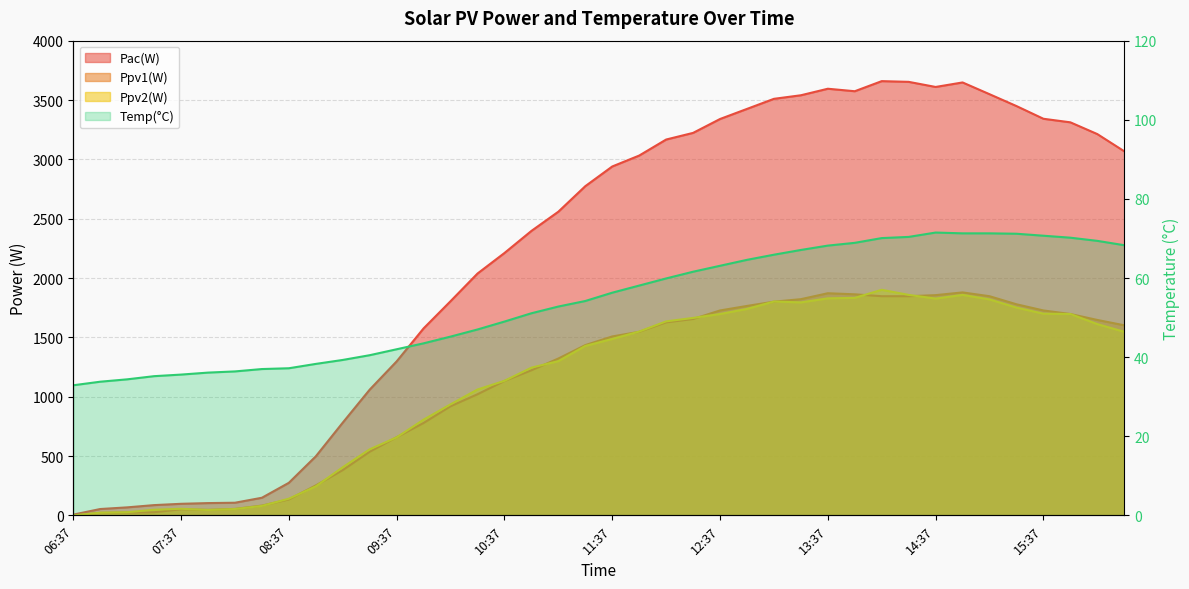

Where is Ppv2(W) nearest to the value 950?

10:07